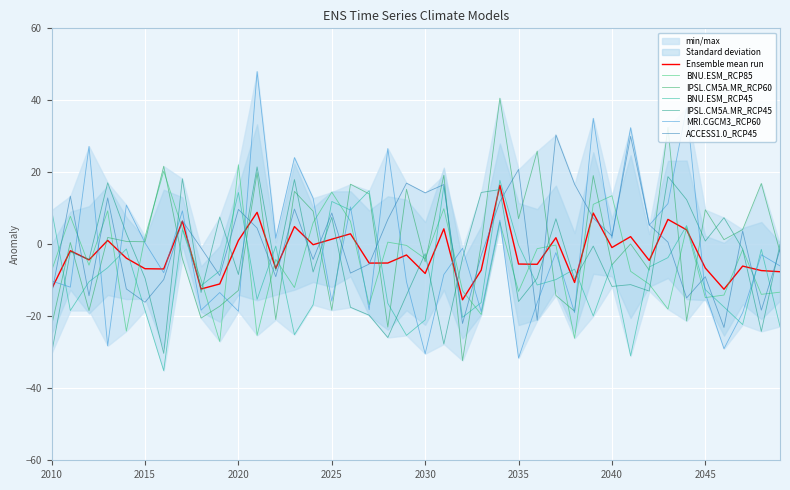

What are all the series names shown in the legend?

BNU.ESM_RCP85, IPSL.CM5A.MR_RCP60, BNU.ESM_RCP45, IPSL.CM5A.MR_RCP45, MRI.CGCM3_RCP60, ACCESS1.0_RCP45